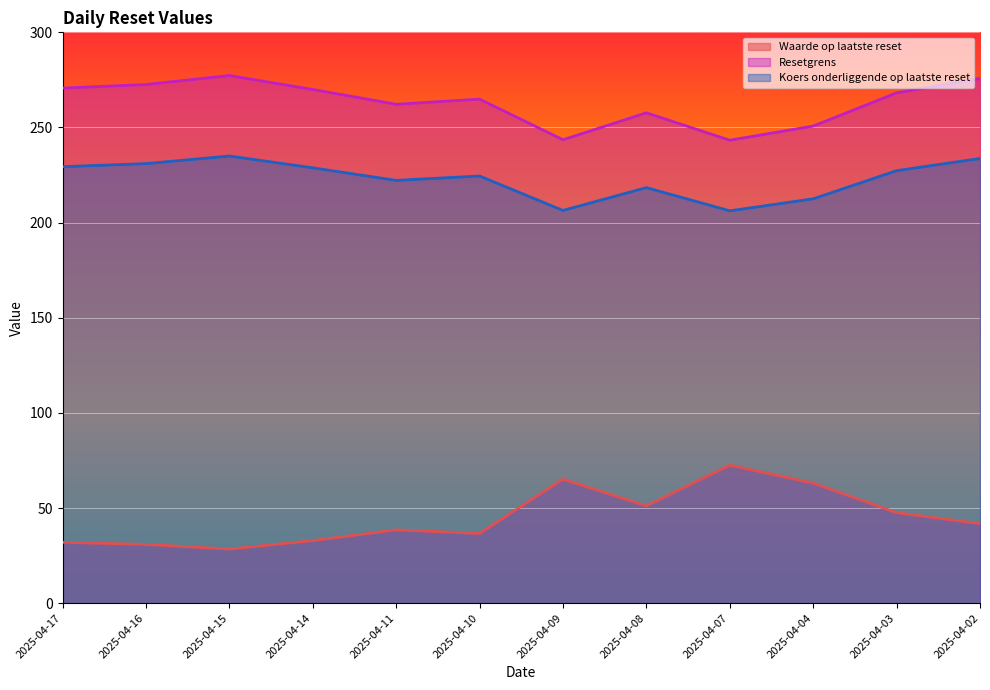

How many data points in Koers onderliggende op laatste reset are above 227?

6